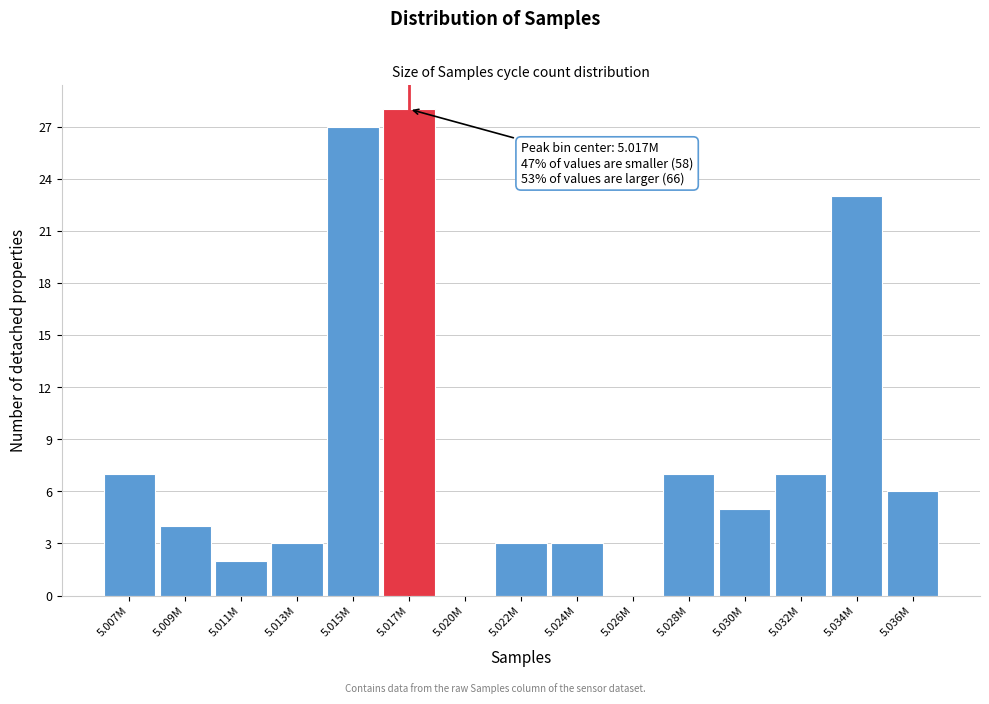

Reading left to right, list all the values displayed in this chart.

5.007M=7	5.009M=4	5.011M=2	5.013M=3	5.015M=27	5.017M=28	5.020M=0	5.022M=3	5.024M=3	5.026M=0	5.028M=7	5.030M=5	5.032M=7	5.034M=23	5.036M=6